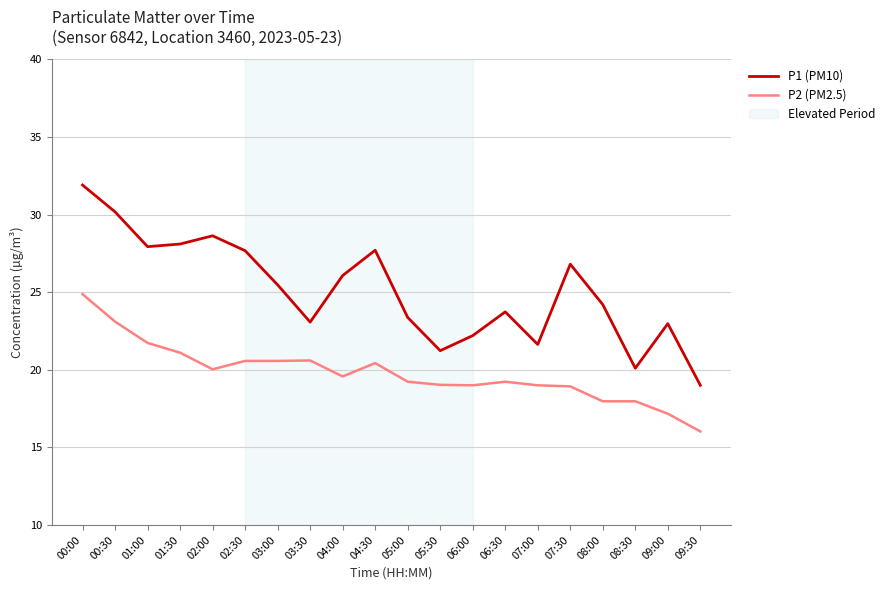

List the series in order of their peak value, lowest first.

P2 (PM2.5), P1 (PM10)